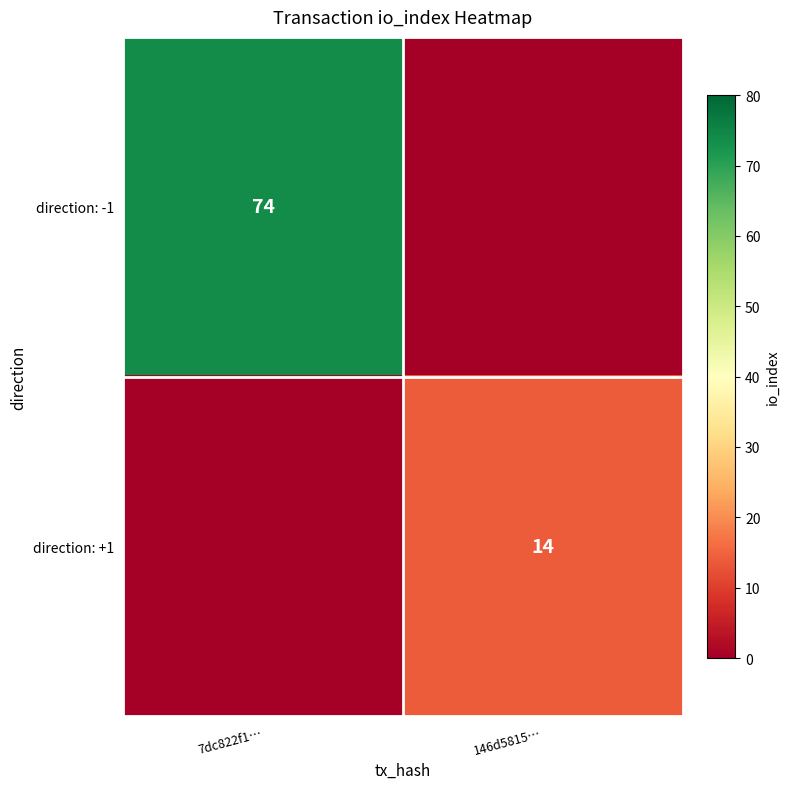

The value of direction: +1 at 146d5815… is 14. True or false?

True